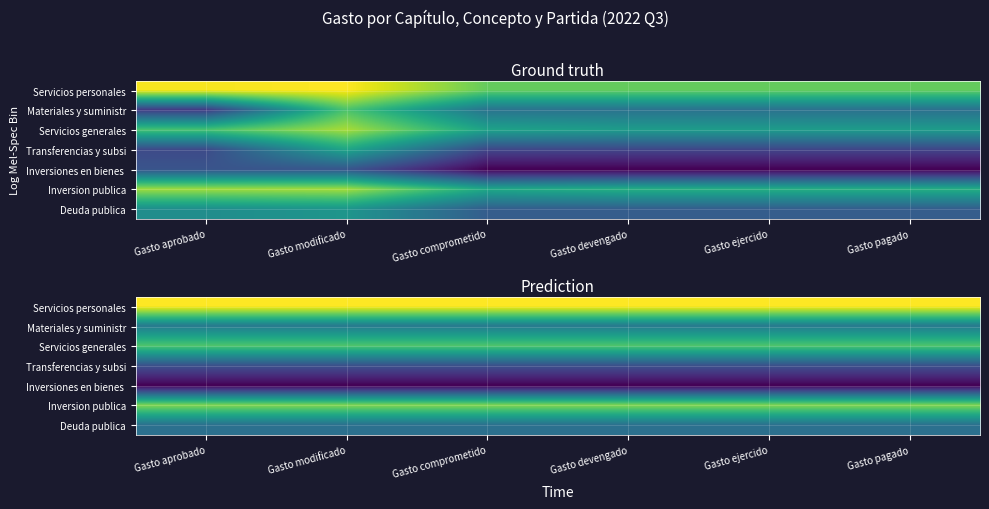

Rank the series at Gasto pagado from lowest to highest value.

Inversiones en bienes, Transferencias y subsi, Deuda publica, Materiales y suministr, Servicios generales, Inversion publica, Servicios personales